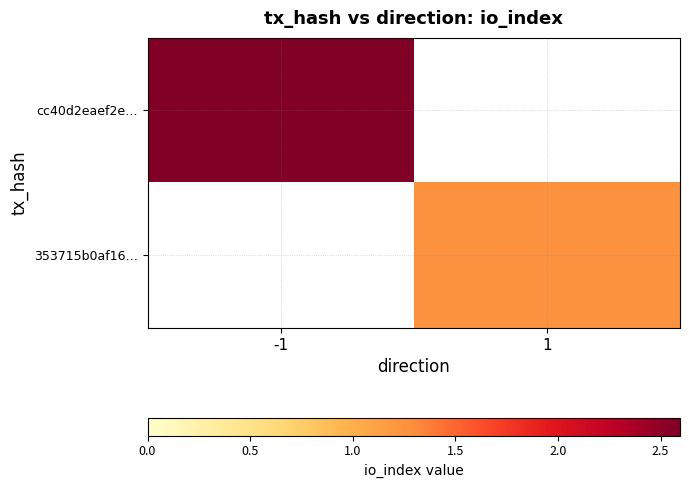

At which label does 353715b0af16… first exceed 1?

1